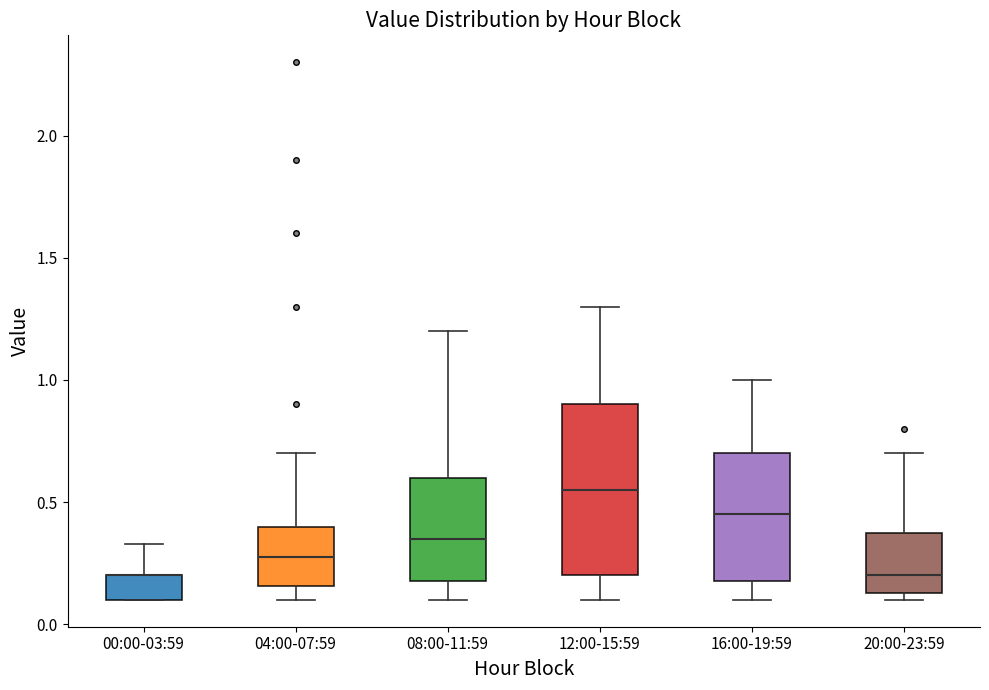

Where is the upper edge of the box for 16:00-19:59 on the y-axis? The values are not printed on the chart, so give them approximately, as read against the axis.

0.70